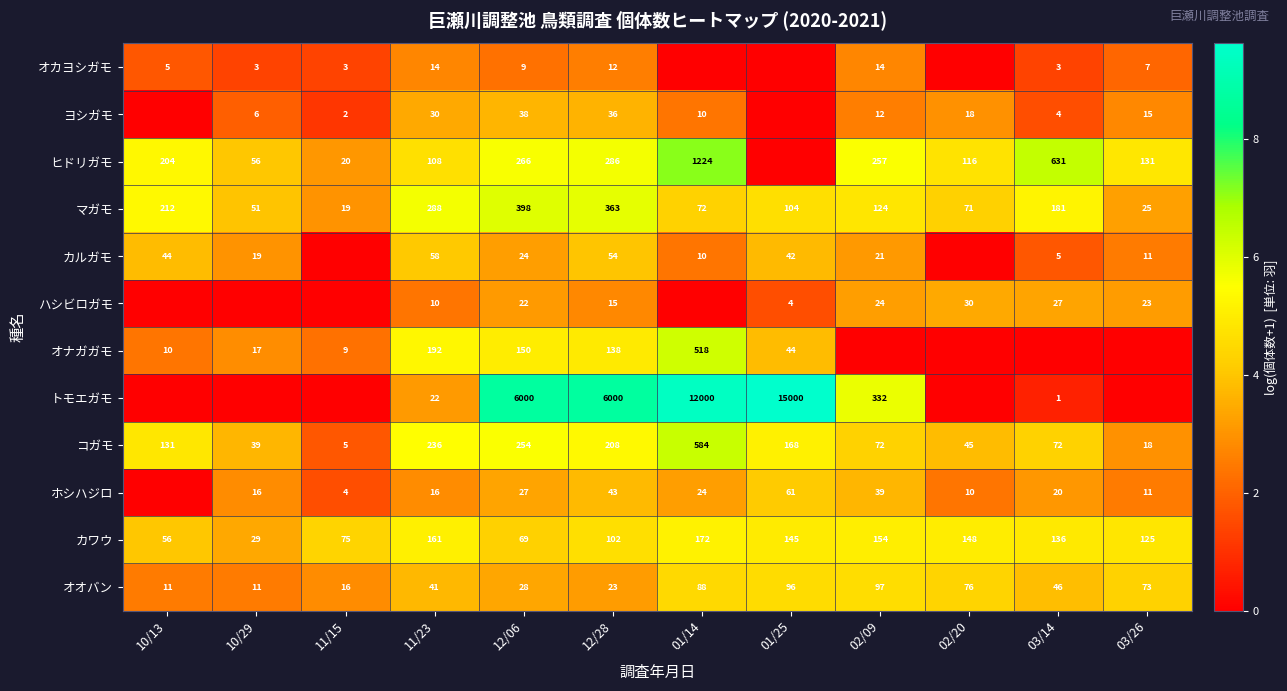

What is the highest value of the オオバン series?

97